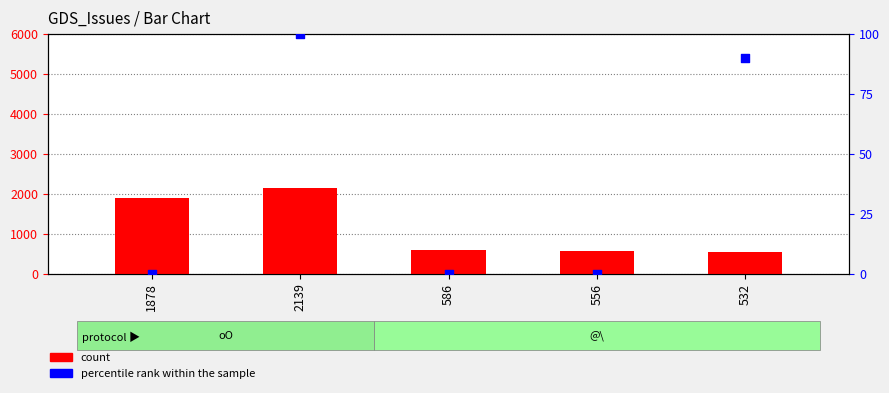

What is the total value across all series at 556?

556